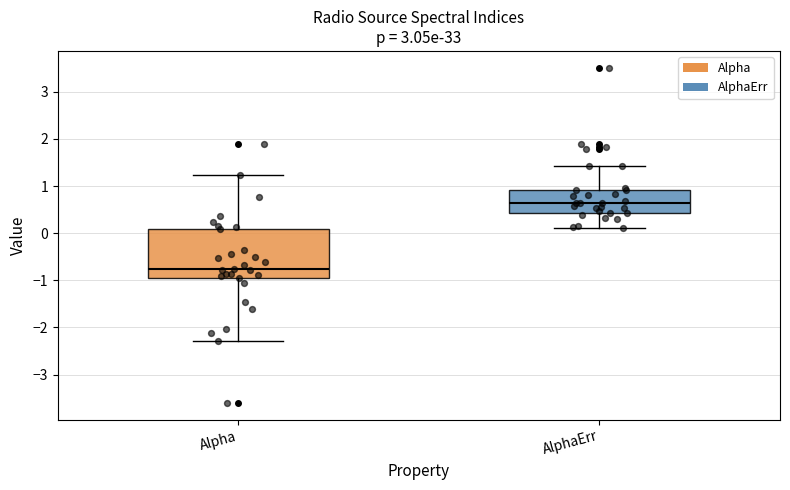

Which box's median line is the highest?

AlphaErr